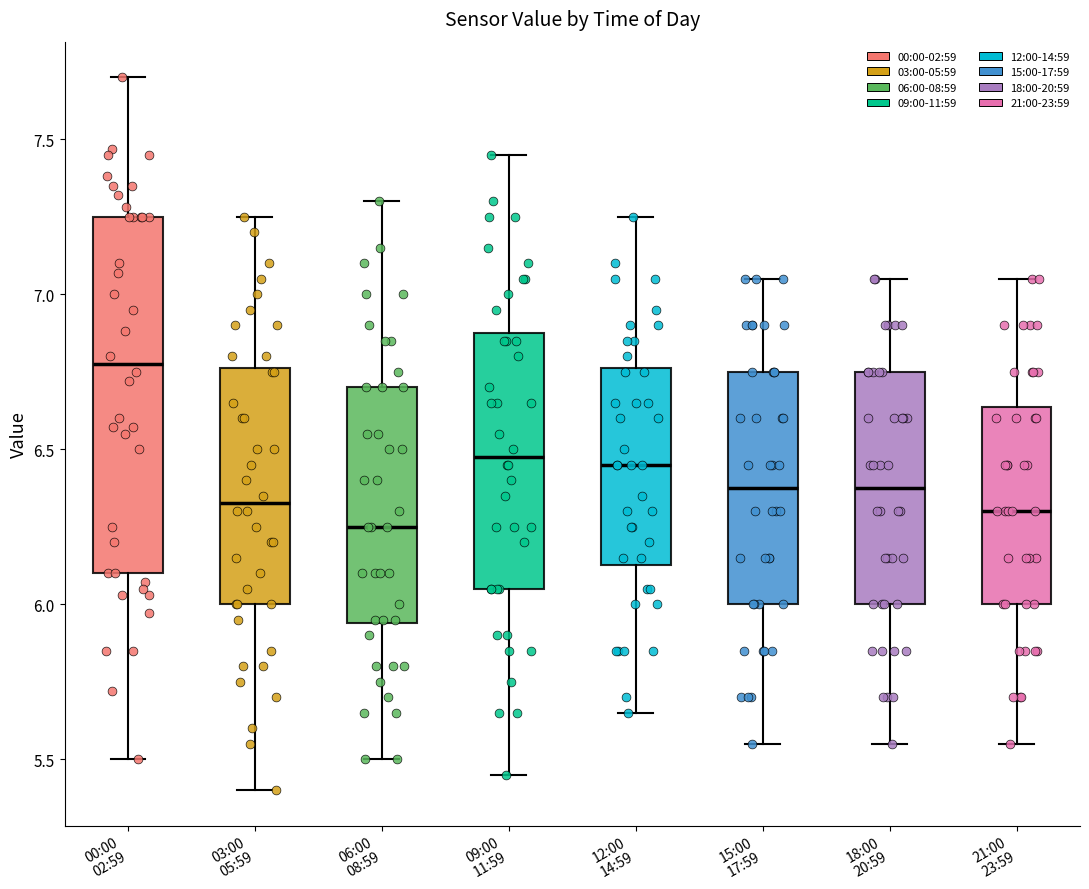

Reading left to right, transcribe this box plot: for each box, give where its median line is, the range the box spans, and where its two whiskers end, as read against the y-axis. The values are not printed on the chart, so give them approximately, as read against the axis.

00:00 02:59: median 6.80, box 6.10 to 7.25, whiskers 5.50 to 7.70
03:00 05:59: median 6.35, box 6.00 to 6.75, whiskers 5.40 to 7.25
06:00 08:59: median 6.25, box 5.95 to 6.70, whiskers 5.50 to 7.30
09:00 11:59: median 6.50, box 6.05 to 6.90, whiskers 5.45 to 7.45
12:00 14:59: median 6.45, box 6.15 to 6.75, whiskers 5.65 to 7.25
15:00 17:59: median 6.40, box 6.00 to 6.75, whiskers 5.55 to 7.05
18:00 20:59: median 6.40, box 6.00 to 6.75, whiskers 5.55 to 7.05
21:00 23:59: median 6.30, box 6.00 to 6.65, whiskers 5.55 to 7.05